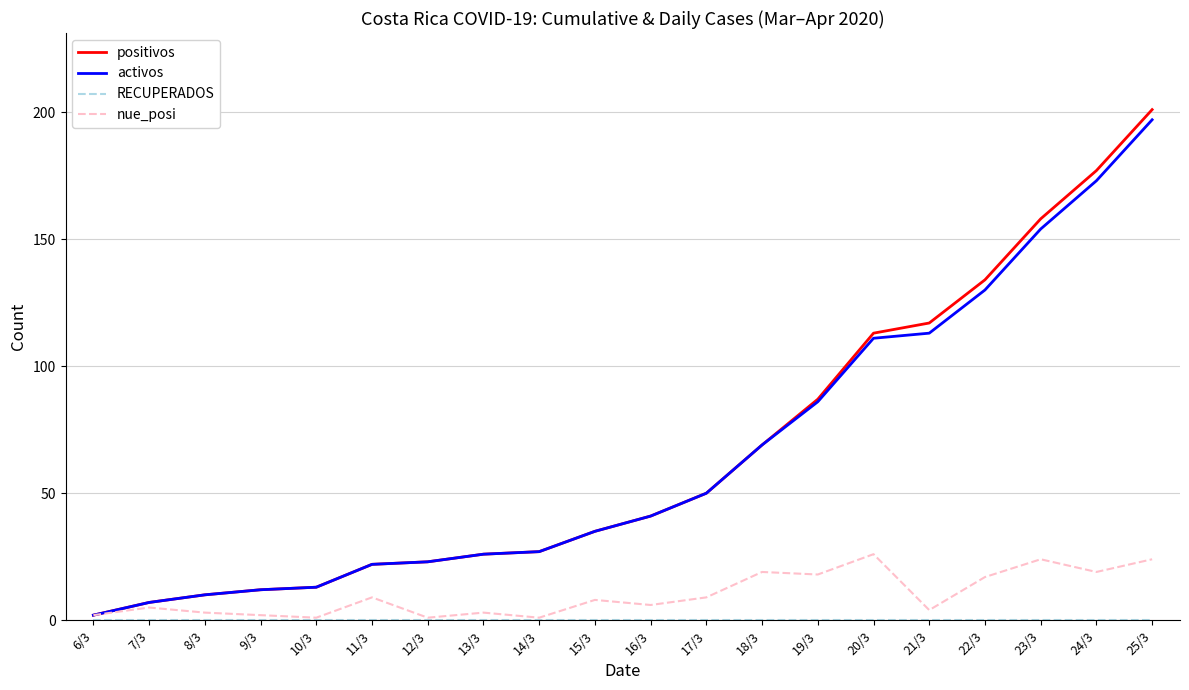

Is it true that positivos equals 195 at 20/3?

False